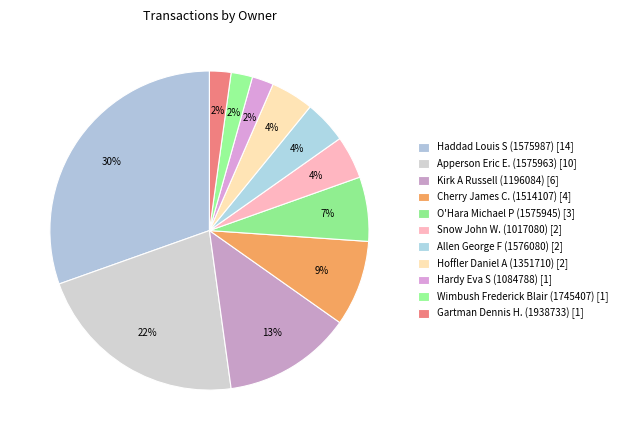

What percentage is NOT represented by Hoffler Daniel A (1351710)?

95.7%